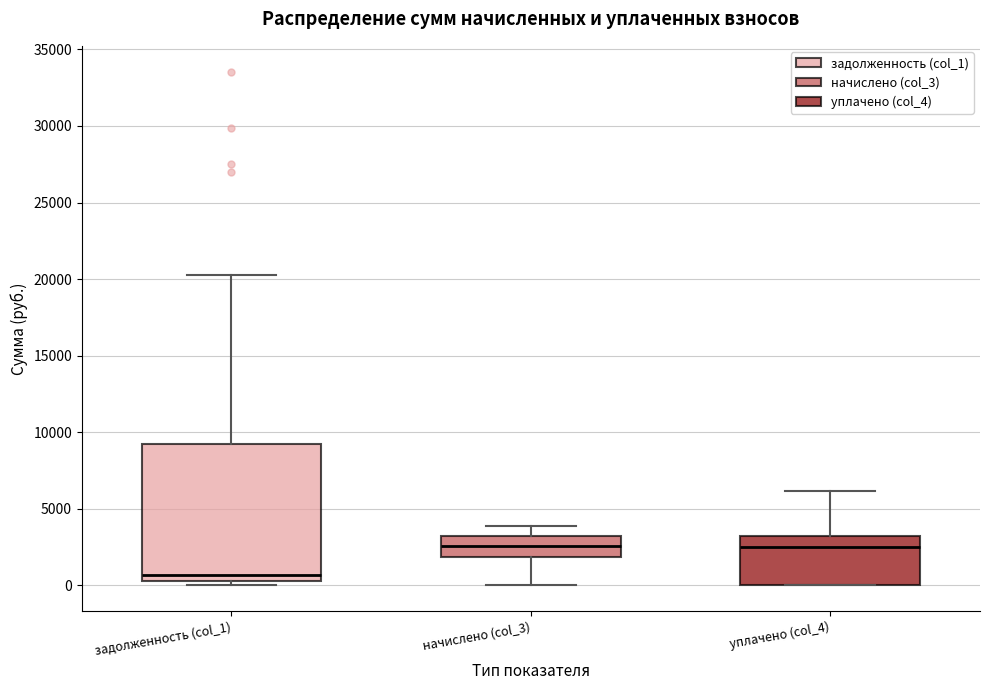

Reading left to right, read every box against the y-axis: the position of its median line, the range the box covers, and the ends of its whiskers. The values are not printed on the chart, so give them approximately, as read against the axis.

задолженность (col_1): median 500 (just above the box's lower edge), box 500 to 9000, whiskers 0 to 20500
начислено (col_3): median 2500, box 2000 to 3000, whiskers 0 to 4000
уплачено (col_4): median 2500, box 0 to 3000, whiskers 0 to 6000